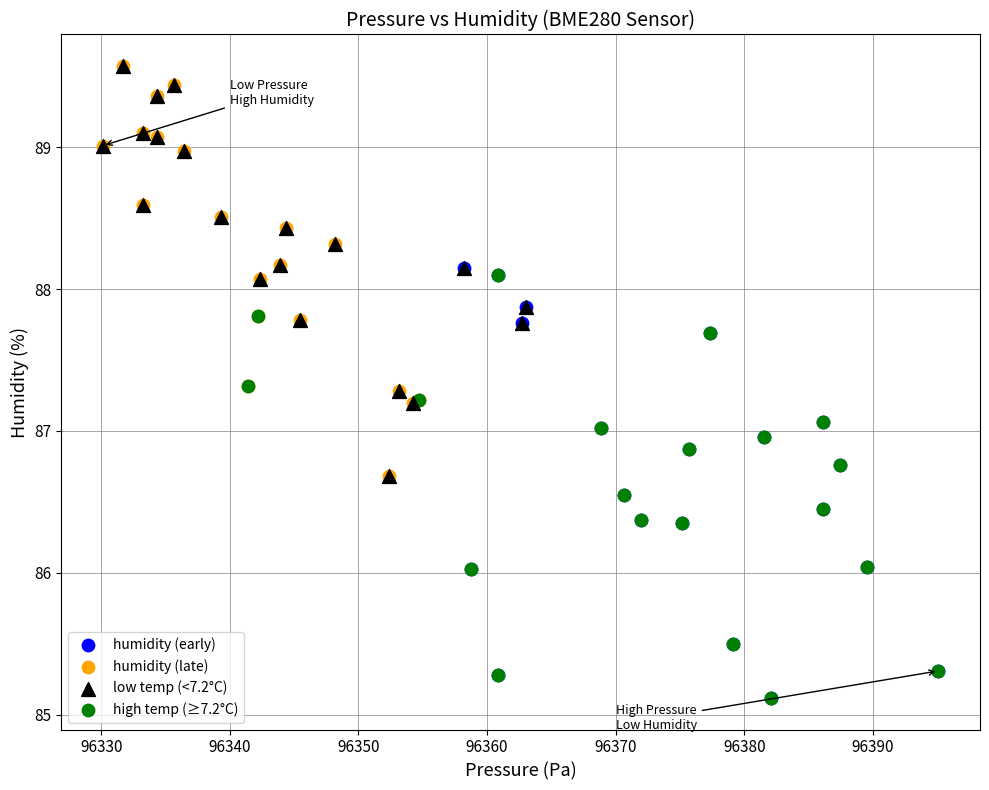

What are all the series names shown in the legend?

humidity (early), humidity (late), low temp (<7.2°C), high temp (≥7.2°C)